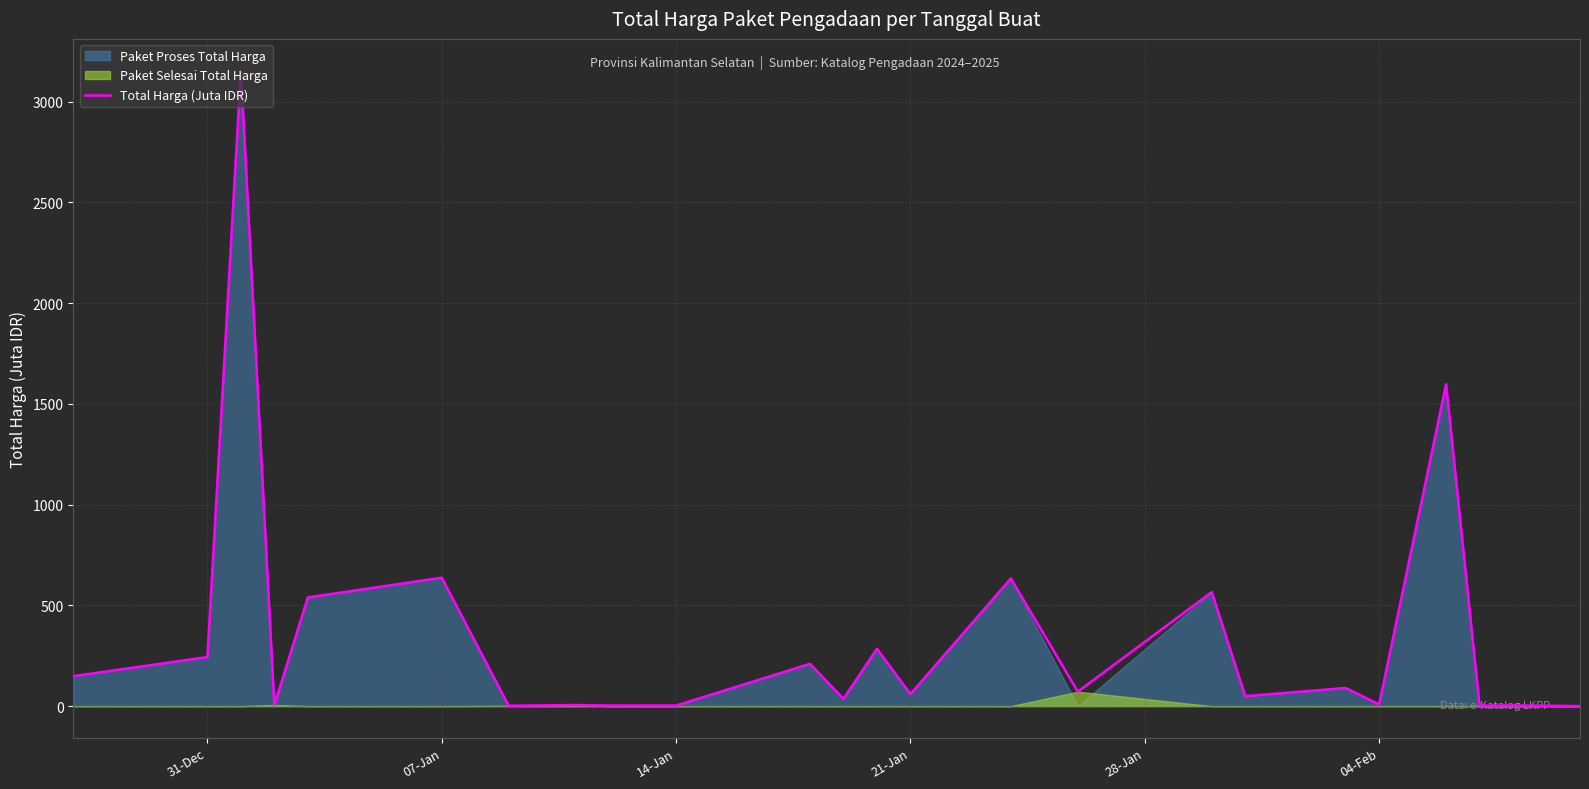

How many categories are shown in the chart?

24